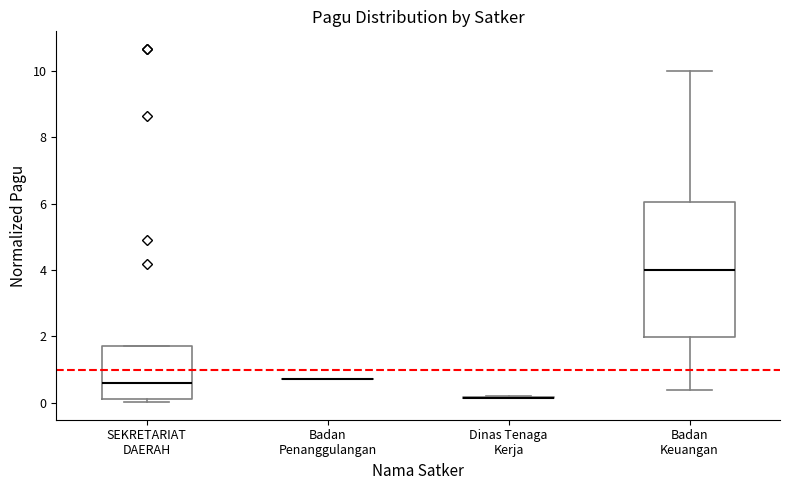

Reading left to right, read every box against the y-axis: the position of its median line, the range the box covers, and the ends of its whiskers. The values are not printed on the chart, so give them approximately, as read against the axis.

SEKRETARIAT DAERAH: median 0.6, box 0.2 to 1.8, whiskers 0.0 to 1.8
Badan Penanggulangan: box collapsed to a line at 0.8, whiskers 0.8 to 0.8
Dinas Tenaga Kerja: box collapsed to a line at 0.2, whiskers 0.2 to 0.2
Badan Keuangan: median 4.0, box 2.0 to 6.0, whiskers 0.4 to 10.0